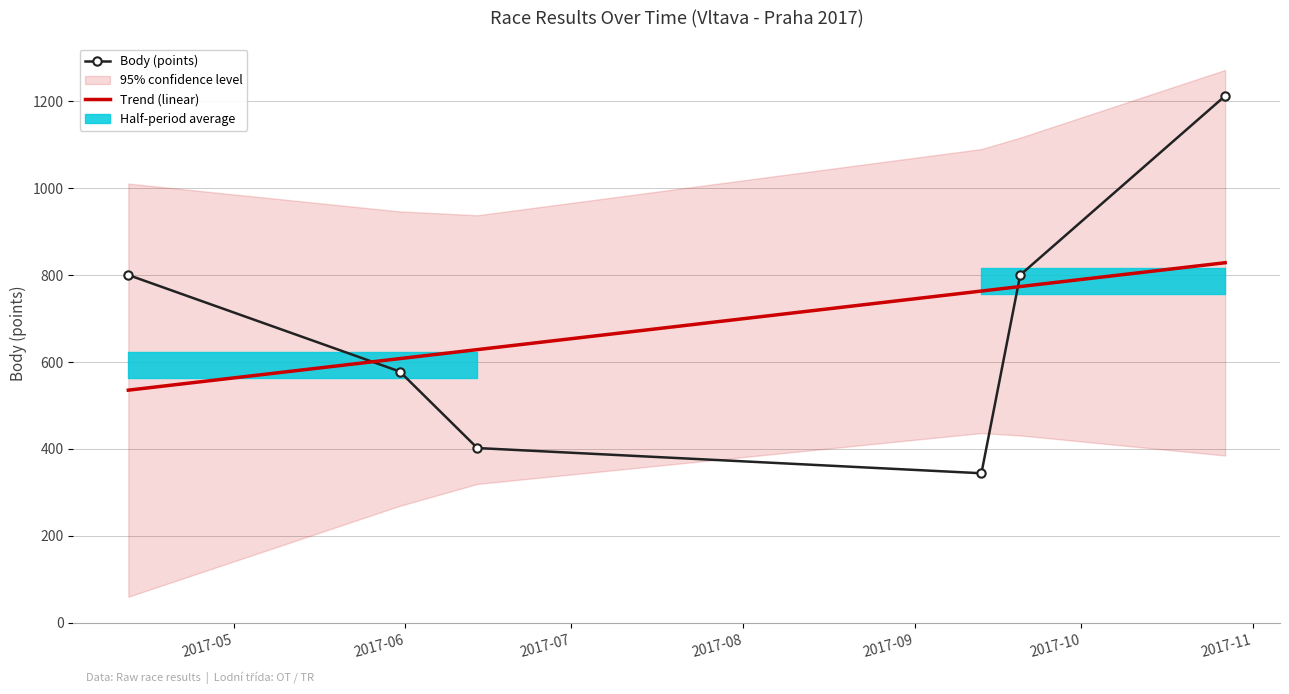

True or false: Trend (linear) and Body (points) intersect in this chart.

True